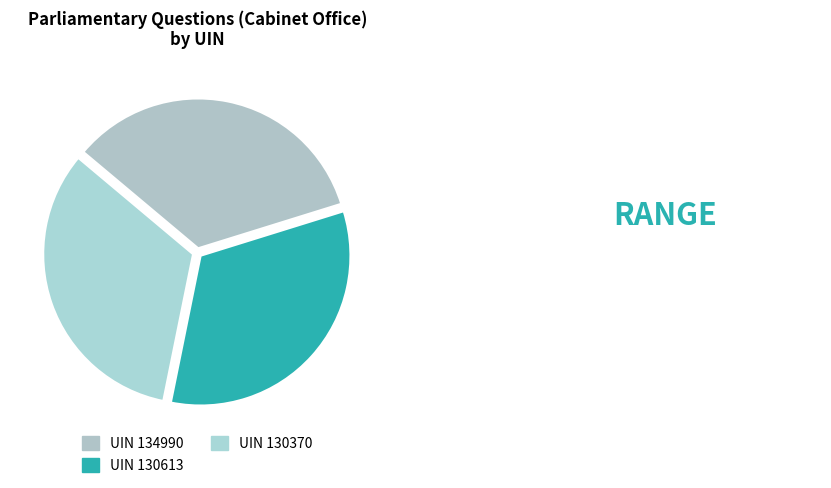

Which category has the biggest portion of the pie?

134990